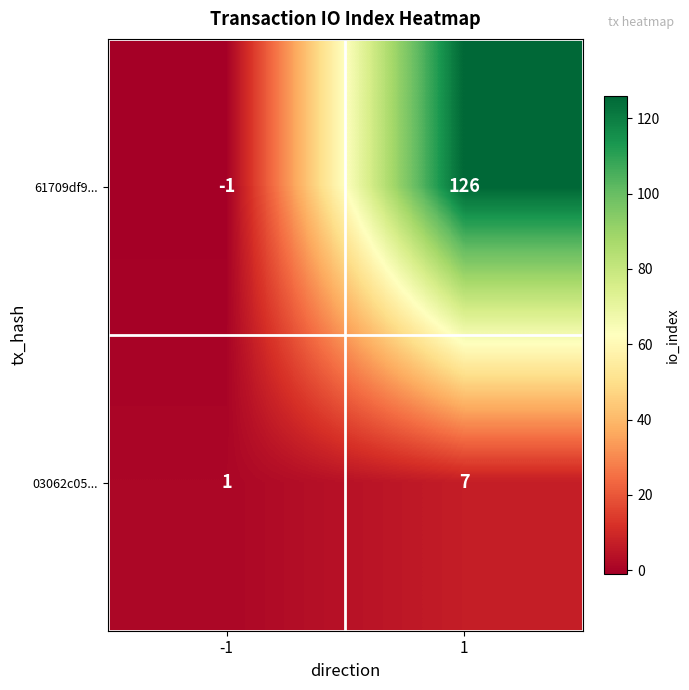

Is it true that 03062c05... equals 1 at -1?

True